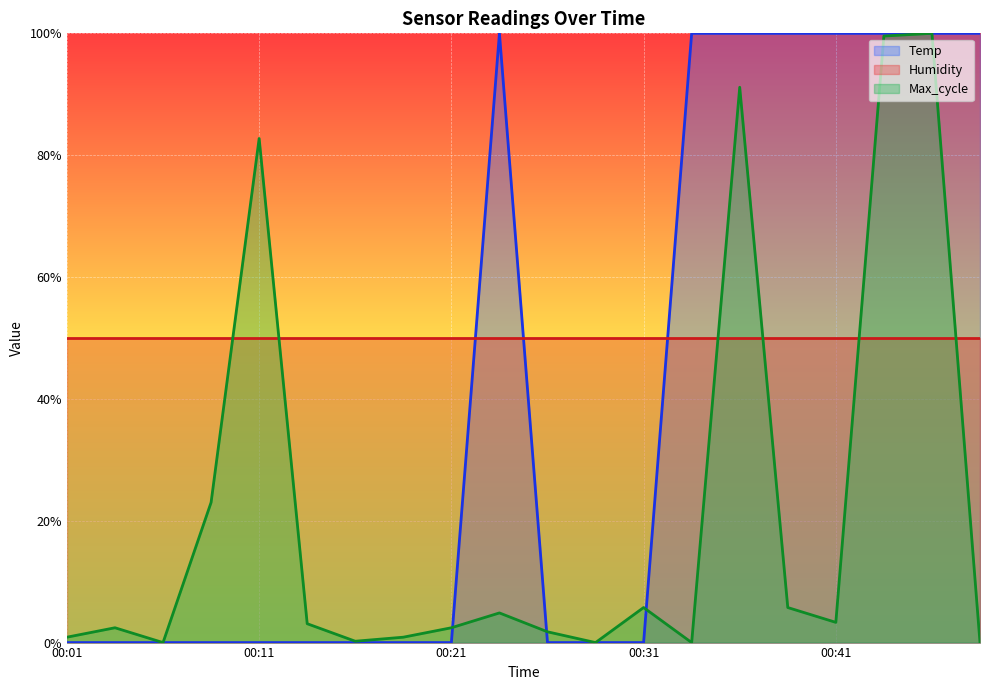

What is the sum of all Temp values?

8.0